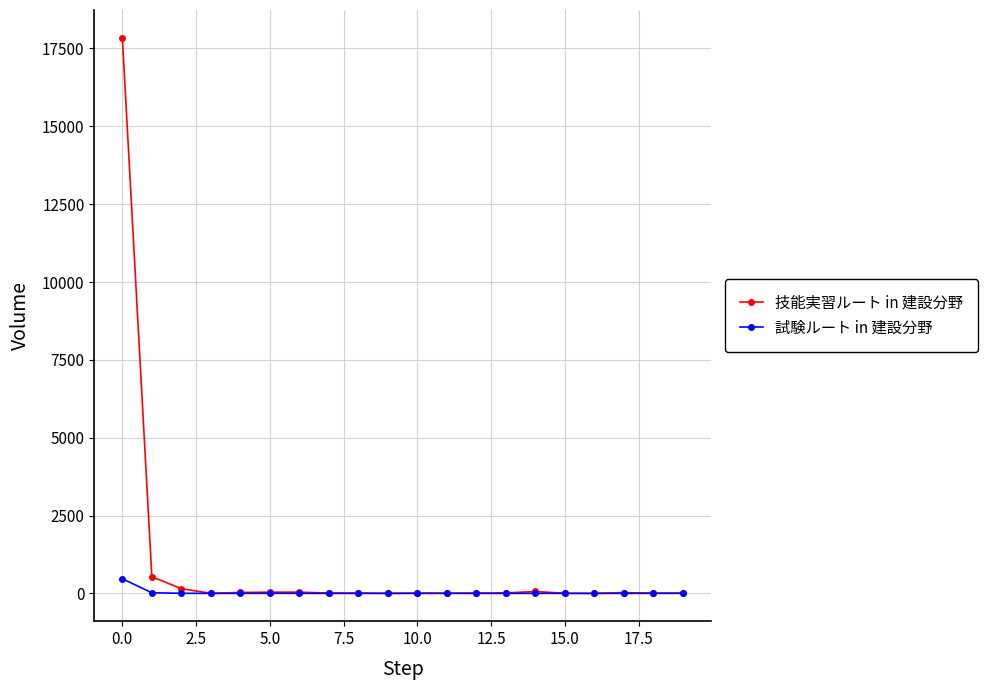

How many distinct data groups are displayed?

2